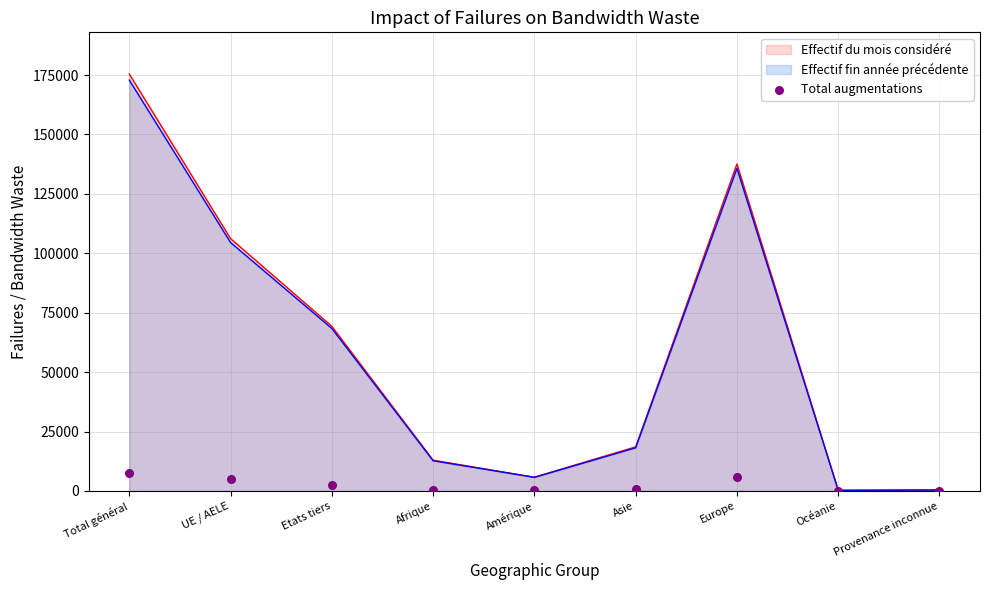

Is the value of Effectif du mois considéré at Océanie greater than the value of Total augmentations at Océanie?

Yes